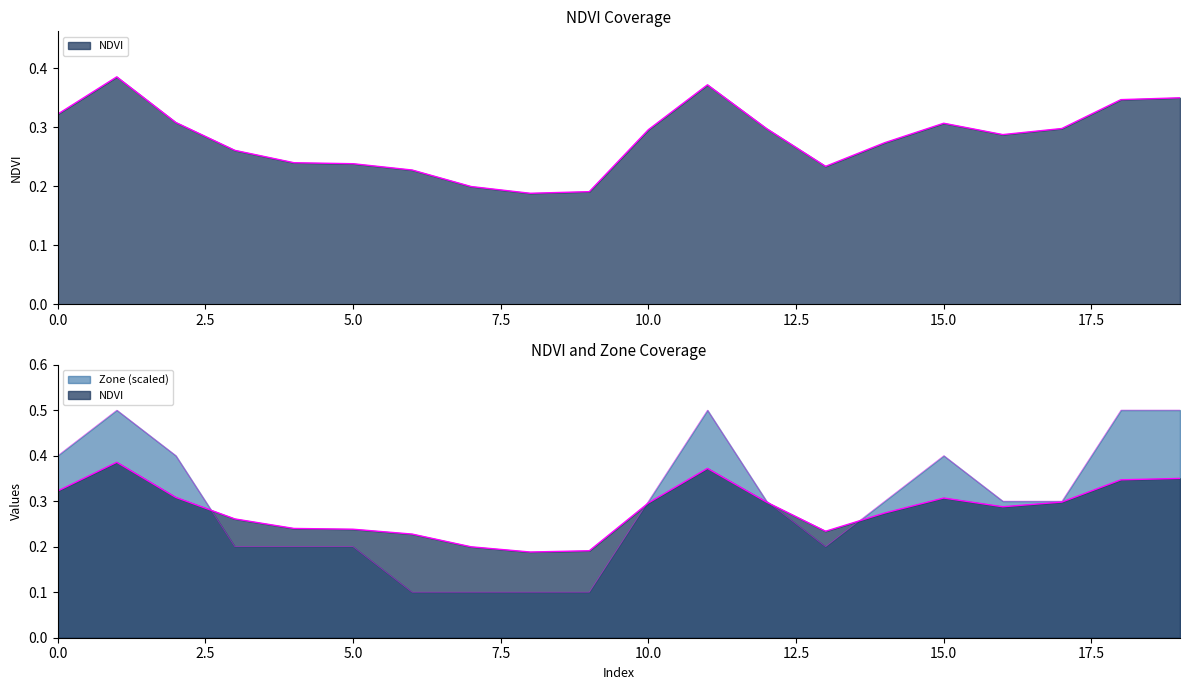

How many series are shown in this chart?

2